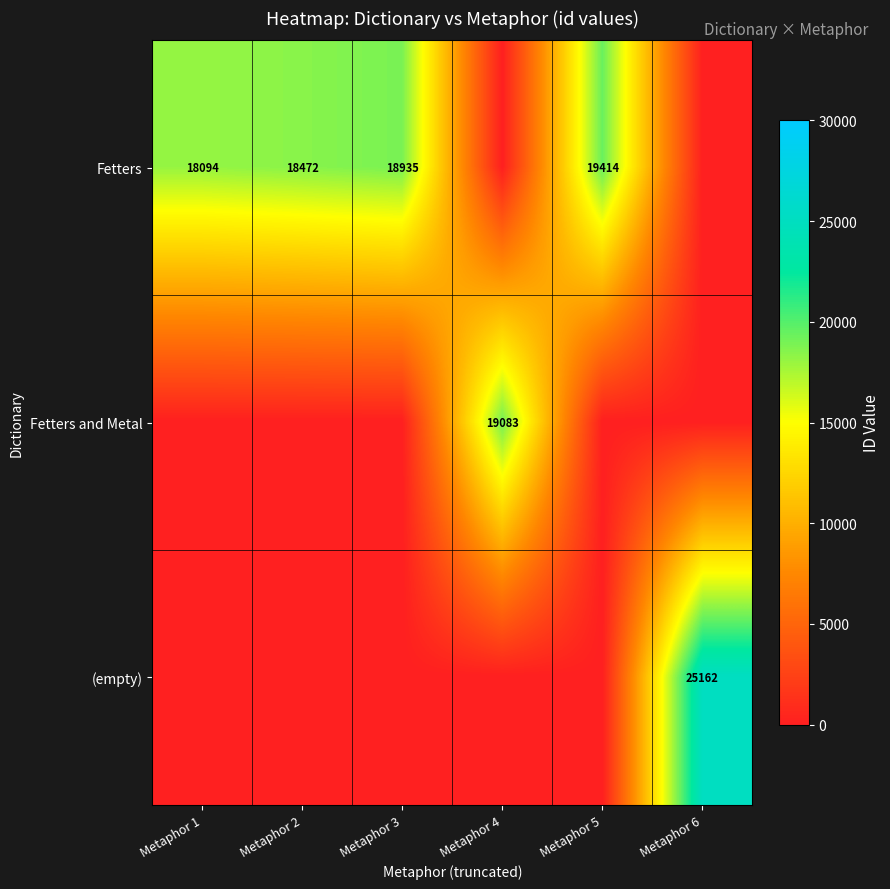

What is the sum of the Fetters values at Metaphor 3 and Metaphor 5?

38349